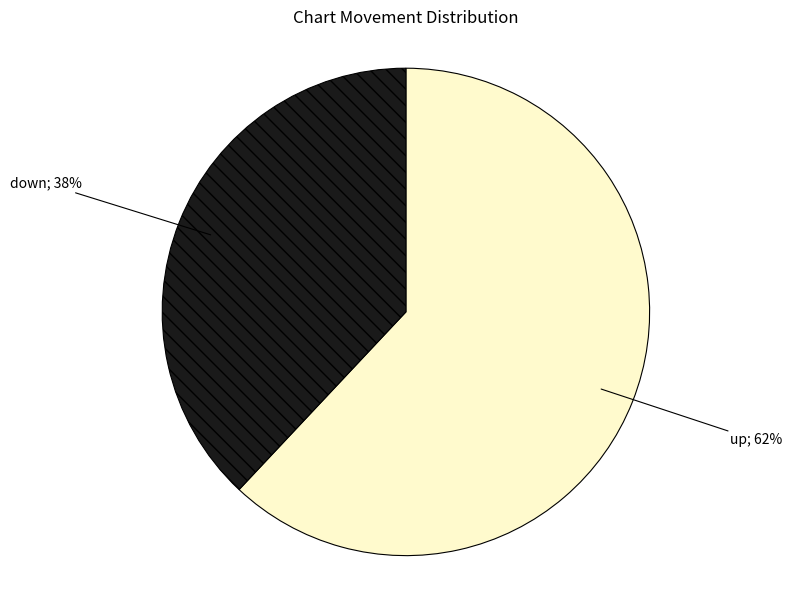

To the nearest percent, what is the difference between the up and down slice percentages?

24%